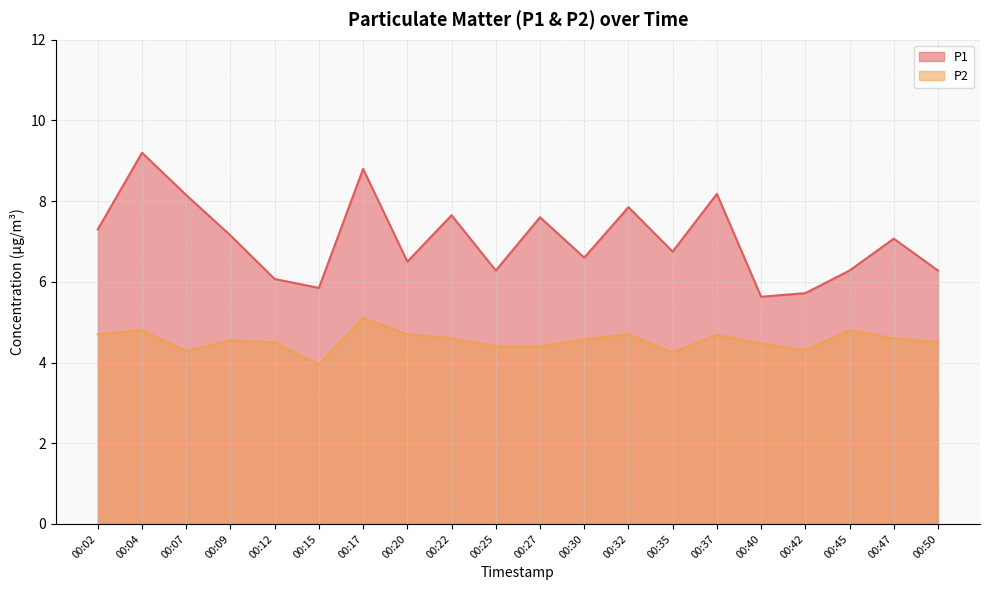

Which has a higher value, 00:27 or 00:25?

00:27